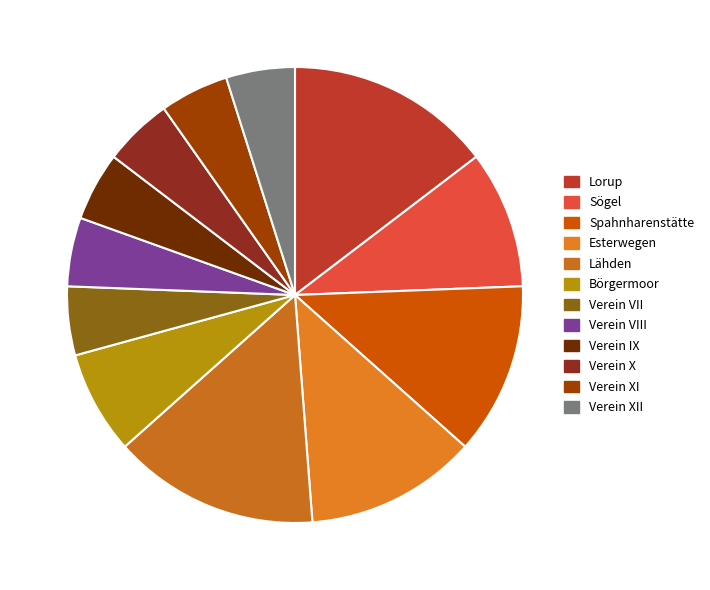

Count the number of slices in the pie.

12